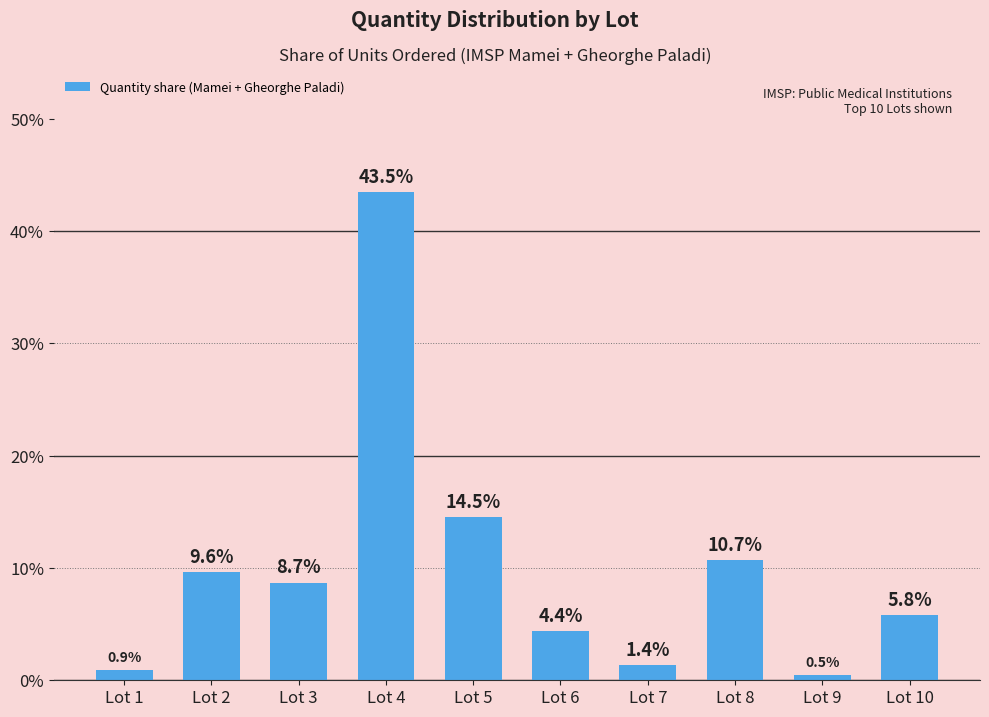

Reading right to left, extract all data points from this chart.

5.8	0.5	10.7	1.4	4.4	14.5	43.5	8.7	9.6	0.9